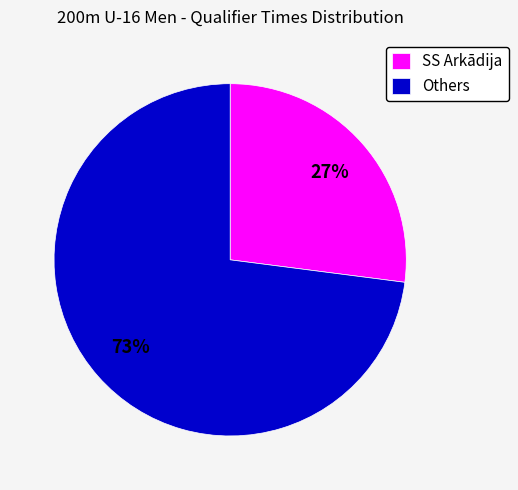

To the nearest percent, what percentage of the pie is Others?

73%